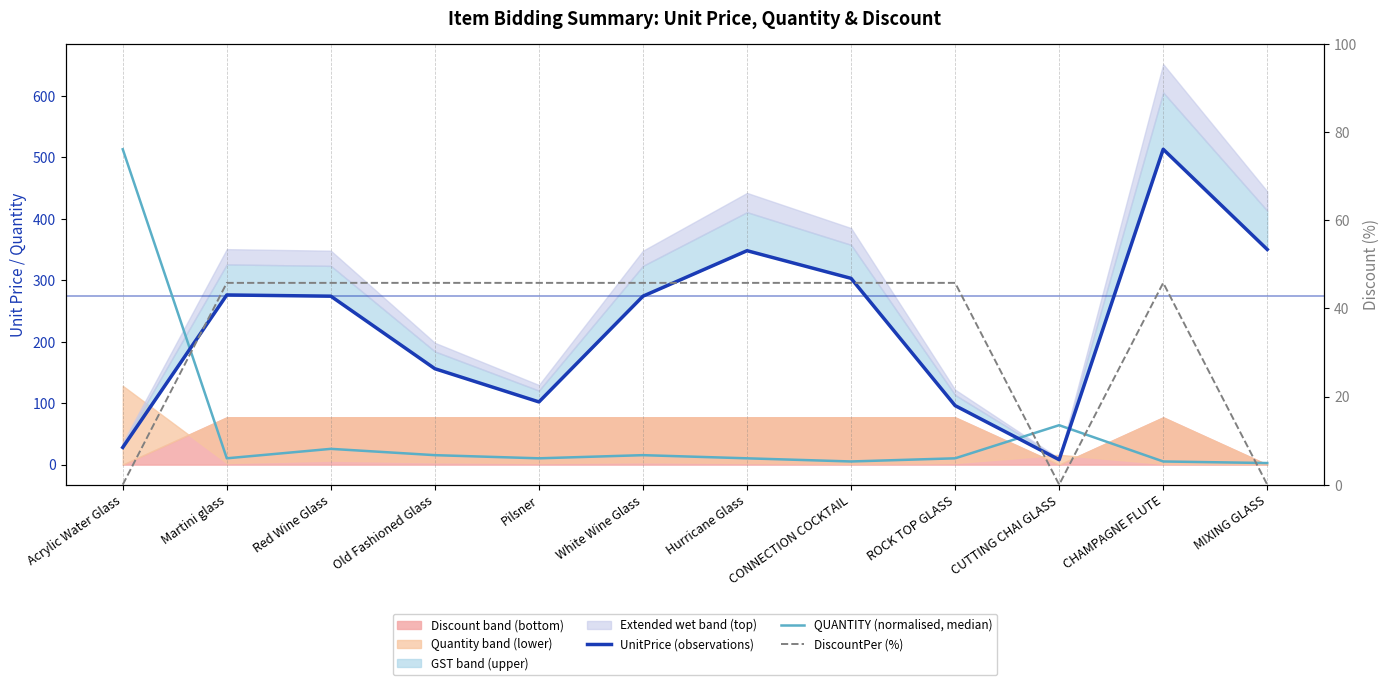

True or false: UnitPrice (observations) and DiscountPer (%) cross at least once.

False